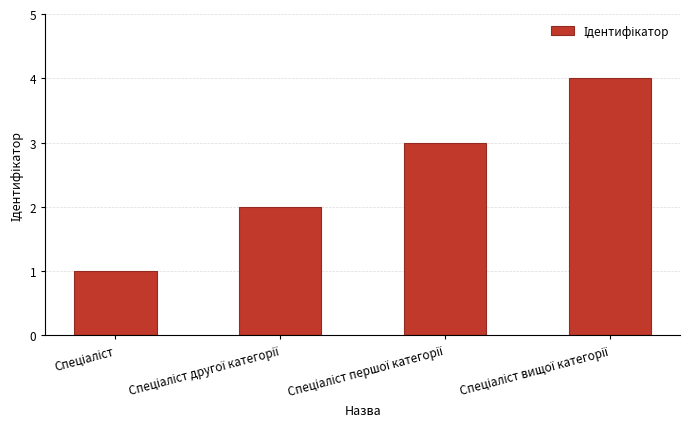

What is the maximum value shown in the chart?

4